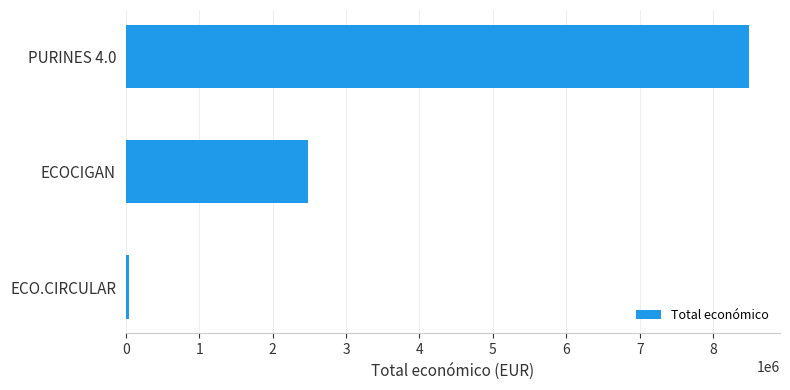

Where is the data nearest to the value 4263922?

ECOCIGAN